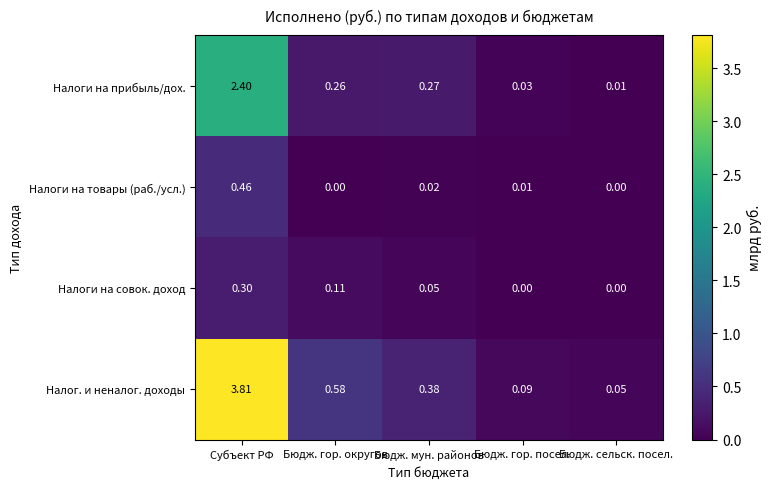

Which category has the highest value in the Налоги на совок. доход series?

Субъект РФ